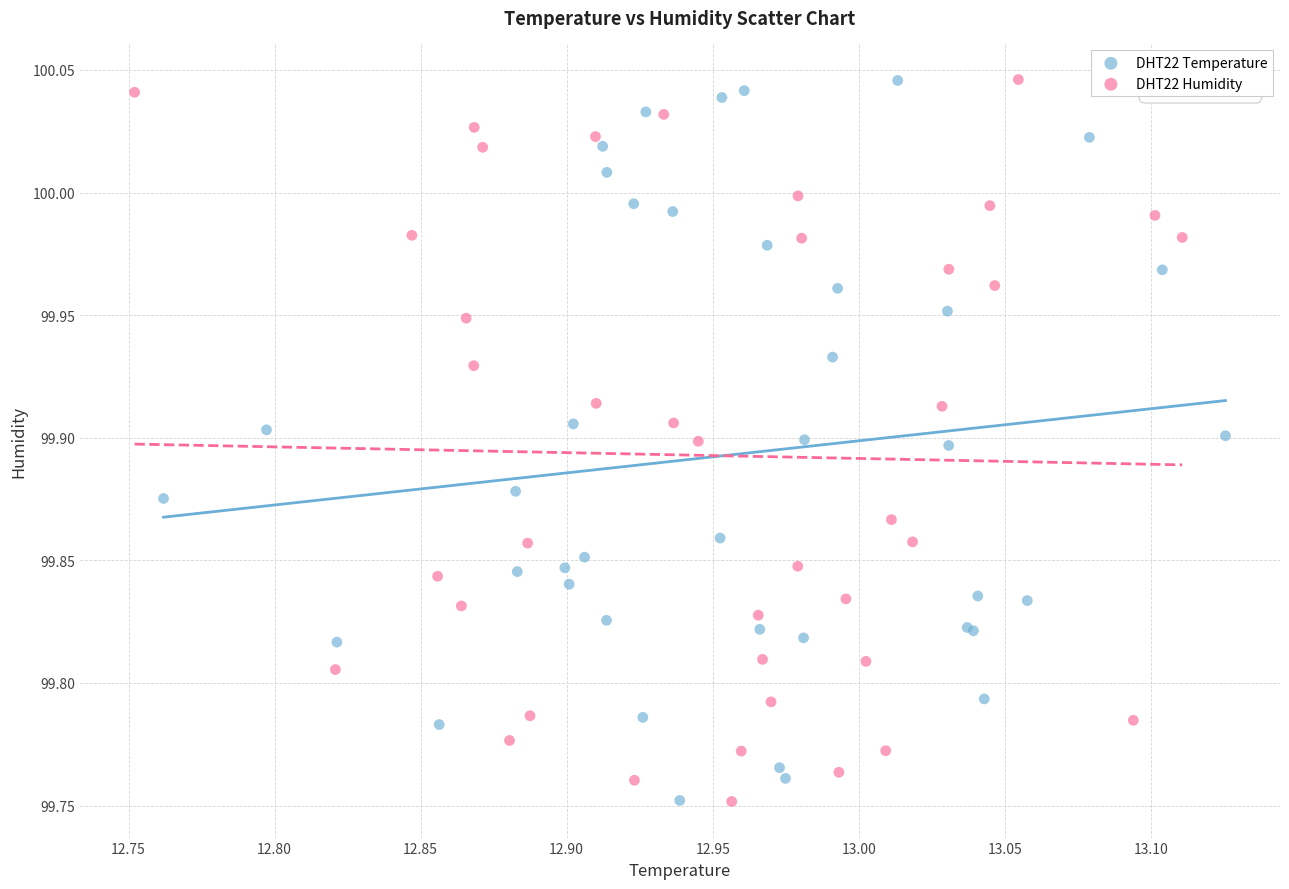

What are all the series names shown in the legend?

DHT22 Temperature, DHT22 Humidity